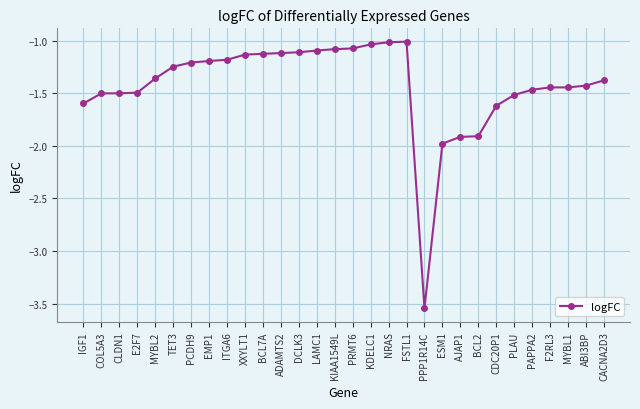

At which category does the chart reach its minimum across all series?

PPP1R14C